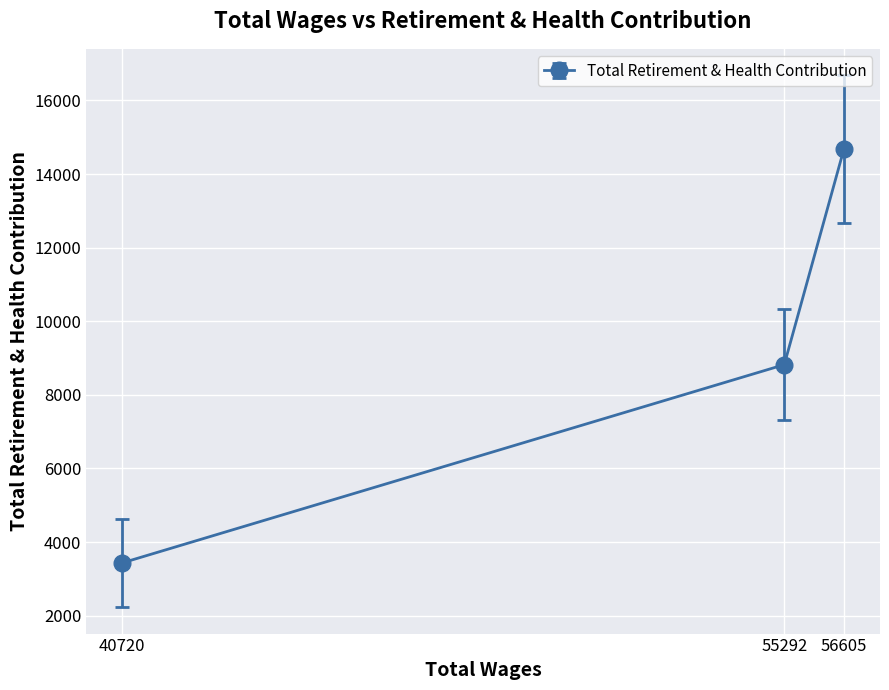

Reading left to right, list all the values displayed in this chart.

40720=3437	55292=8821	56605=14679